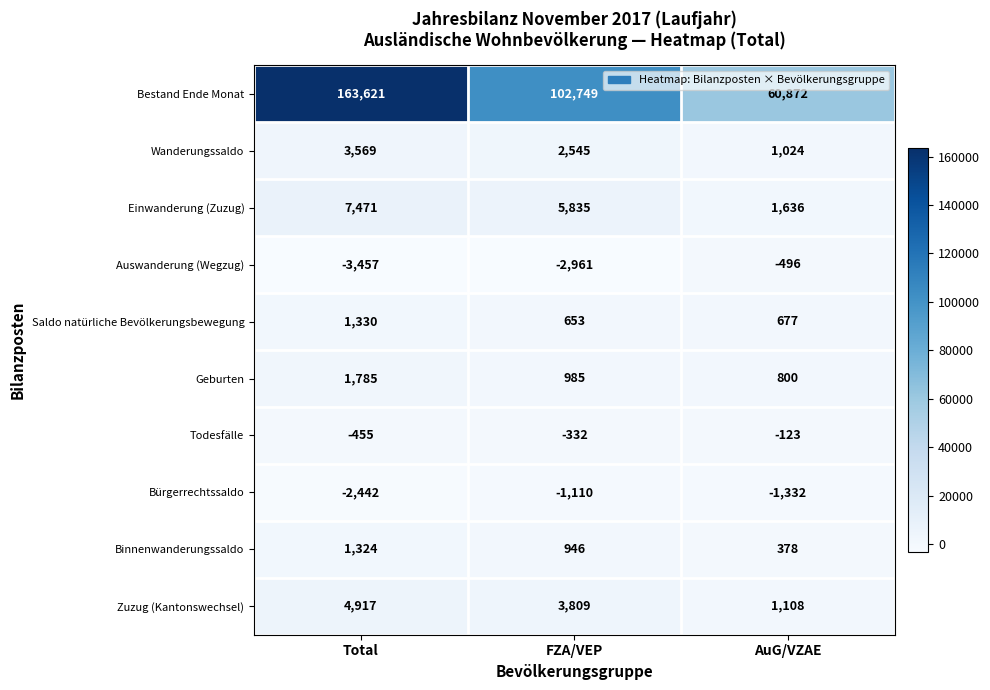

Reading left to right, what are all the values shown in this chart?

Bestand Ende Monat: Total=163621	FZA/VEP=102749	AuG/VZAE=60872
Wanderungssaldo: Total=3569	FZA/VEP=2545	AuG/VZAE=1024
Einwanderung (Zuzug): Total=7471	FZA/VEP=5835	AuG/VZAE=1636
Auswanderung (Wegzug): Total=-3457	FZA/VEP=-2961	AuG/VZAE=-496
Saldo natürliche Bevölkerungsbewegung: Total=1330	FZA/VEP=653	AuG/VZAE=677
Geburten: Total=1785	FZA/VEP=985	AuG/VZAE=800
Todesfälle: Total=-455	FZA/VEP=-332	AuG/VZAE=-123
Bürgerrechtssaldo: Total=-2442	FZA/VEP=-1110	AuG/VZAE=-1332
Binnenwanderungssaldo: Total=1324	FZA/VEP=946	AuG/VZAE=378
Zuzug (Kantonswechsel): Total=4917	FZA/VEP=3809	AuG/VZAE=1108